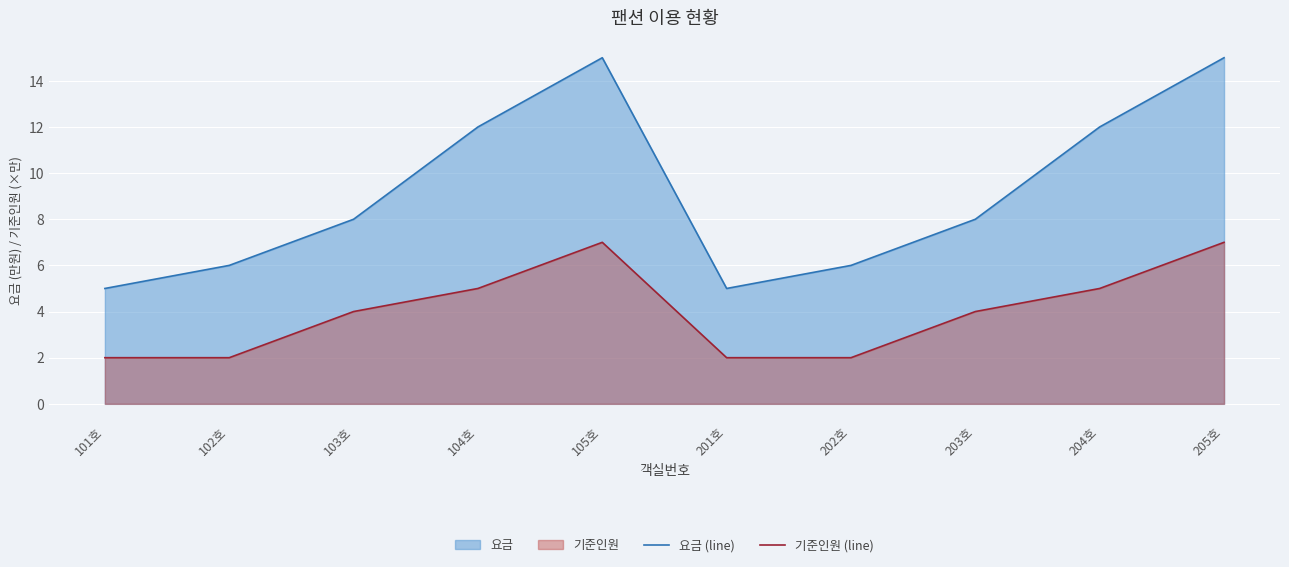

The 기준인원 (line) series shows 5 at 104호. True or false?

True